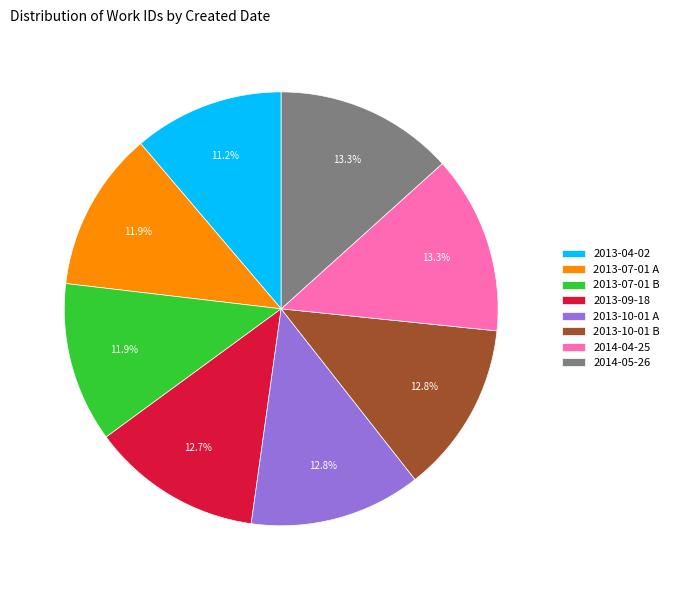

What is the ratio of the value at 2014-05-26 to the value at 2013-09-18?

1.0